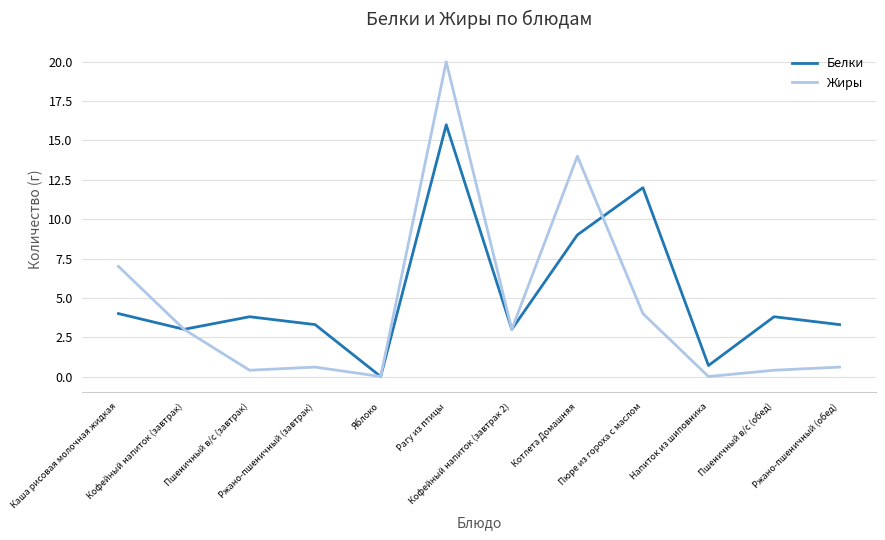

At which label is Жиры closest to 10?

Каша рисовая молочная жидкая